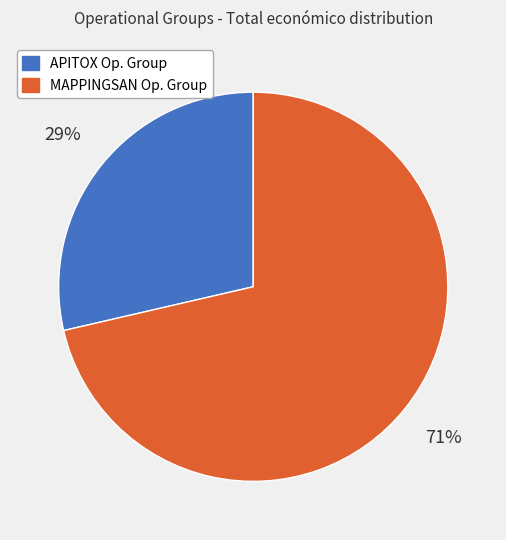

Does any single category account for the majority?

Yes